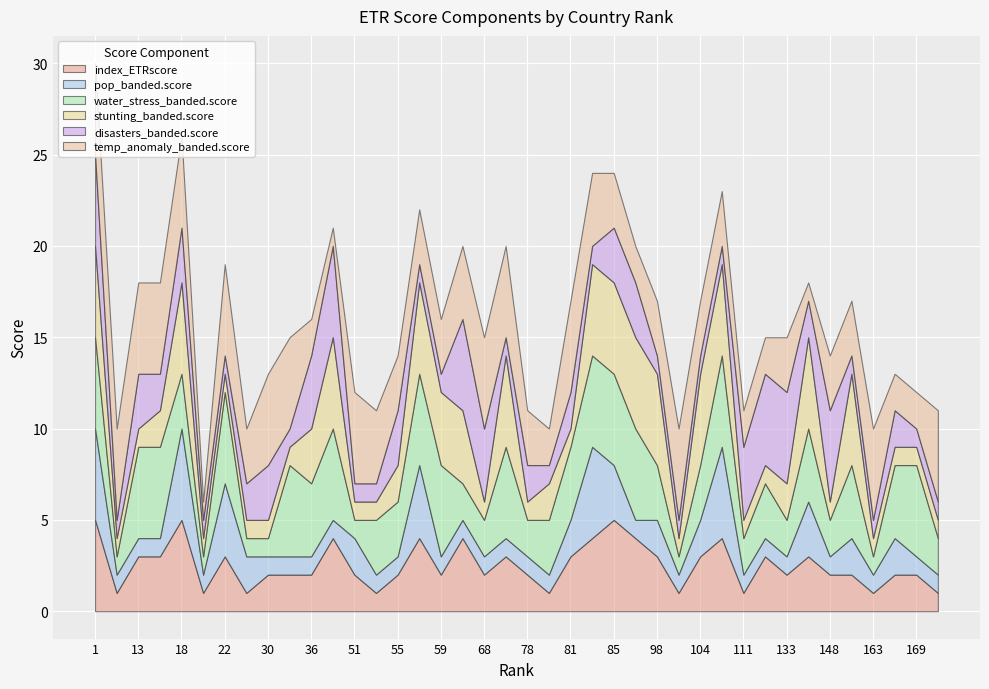

How many data points in stunting_banded.score are less than 2?

20